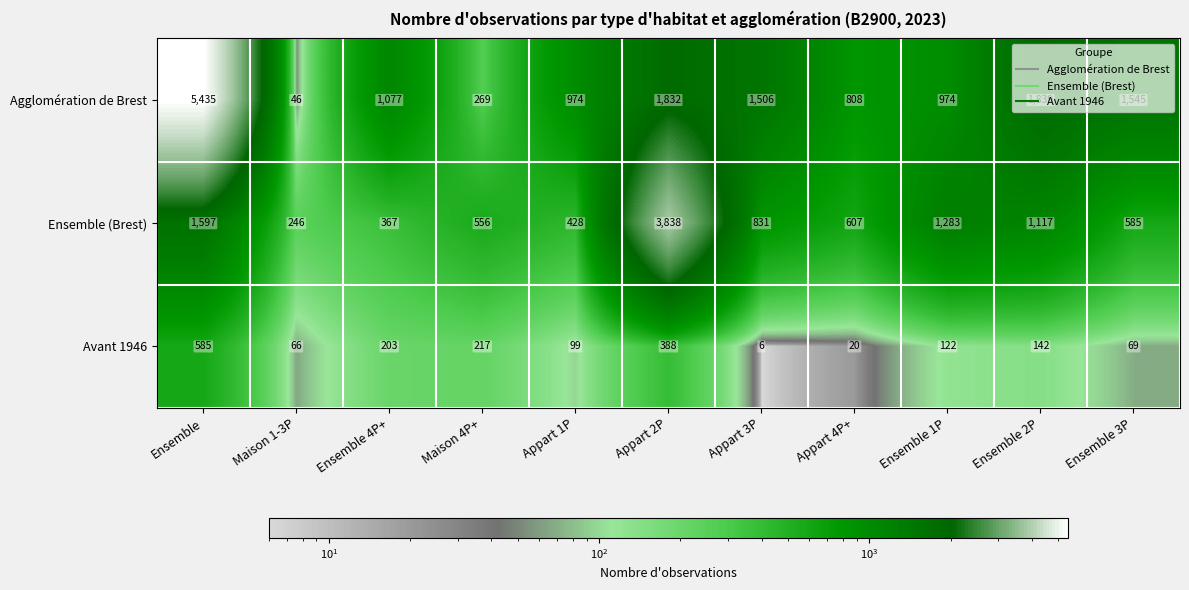

What is the difference between the maximum and minimum values in the Ensemble (Brest) series?

3592